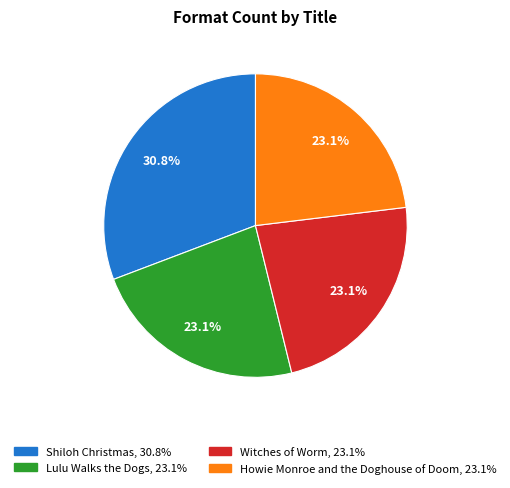

To the nearest percent, what portion does Lulu Walks the Dogs represent?

23%